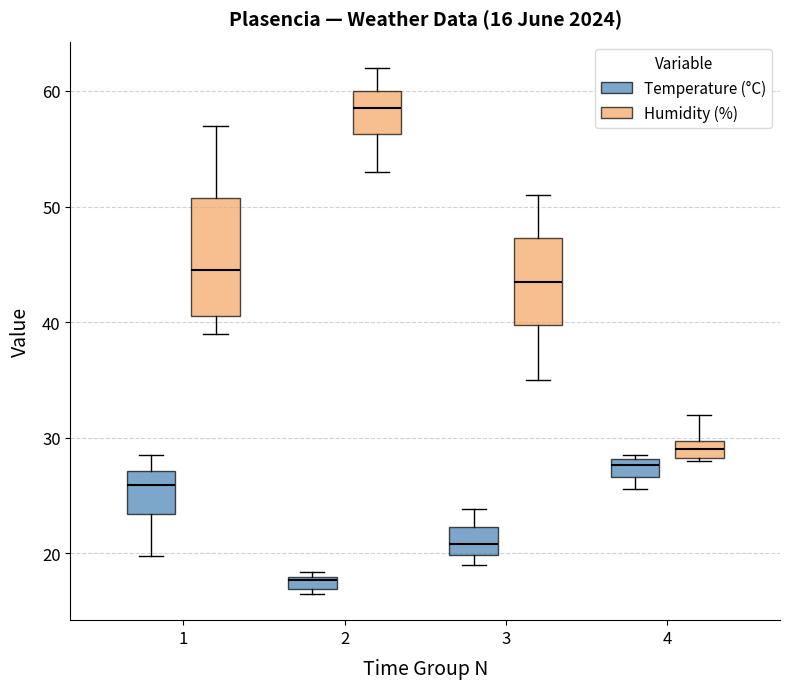

Which box's median line is the lowest?

2 (Temperature (°C))